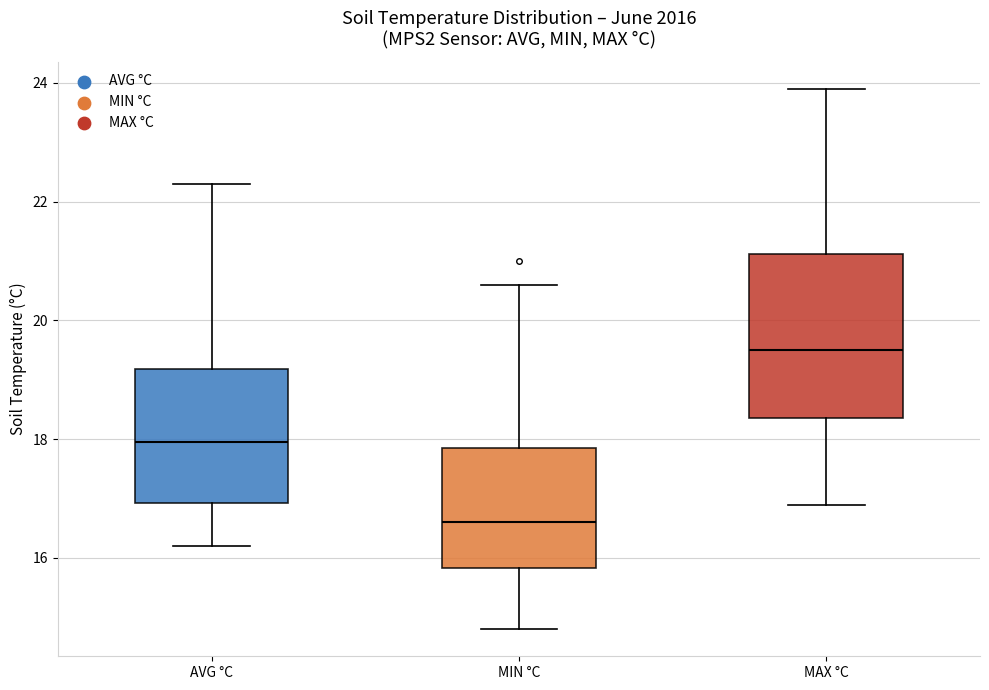

Which box's median line is the highest?

MAX °C